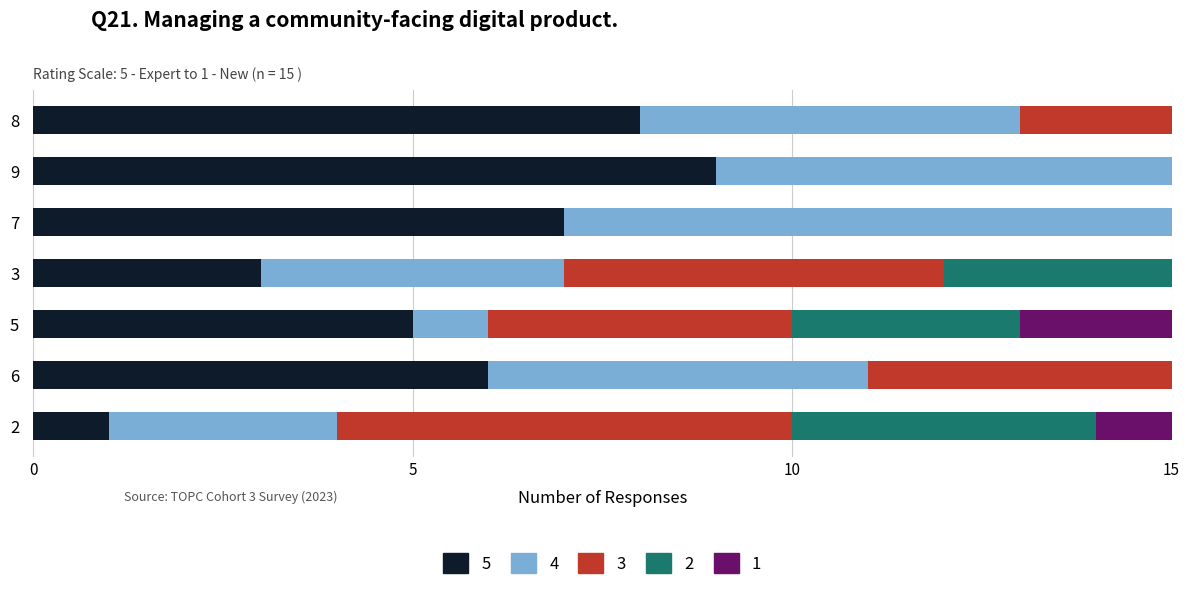

Which category has the lowest value across all series?

2